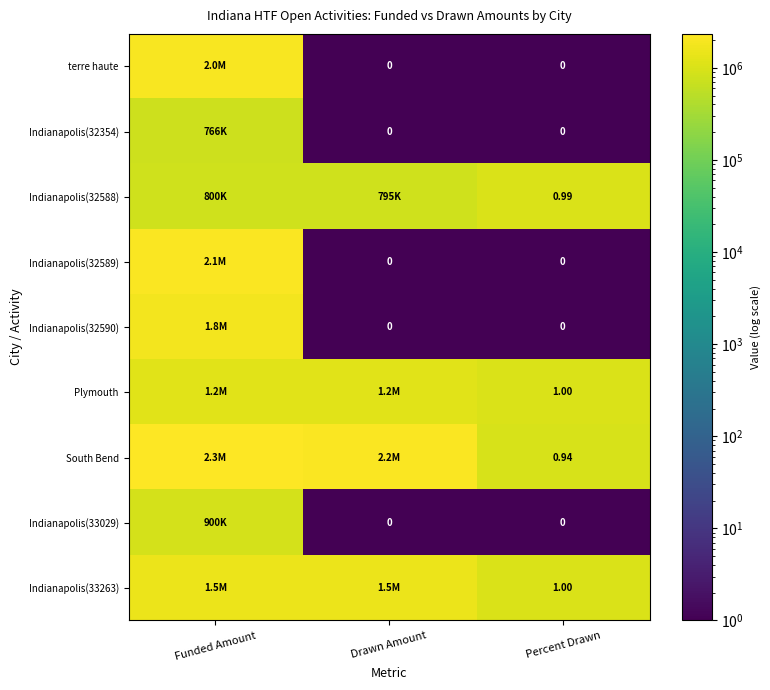

What is the minimum value for Indianapolis(32589)?

1.0